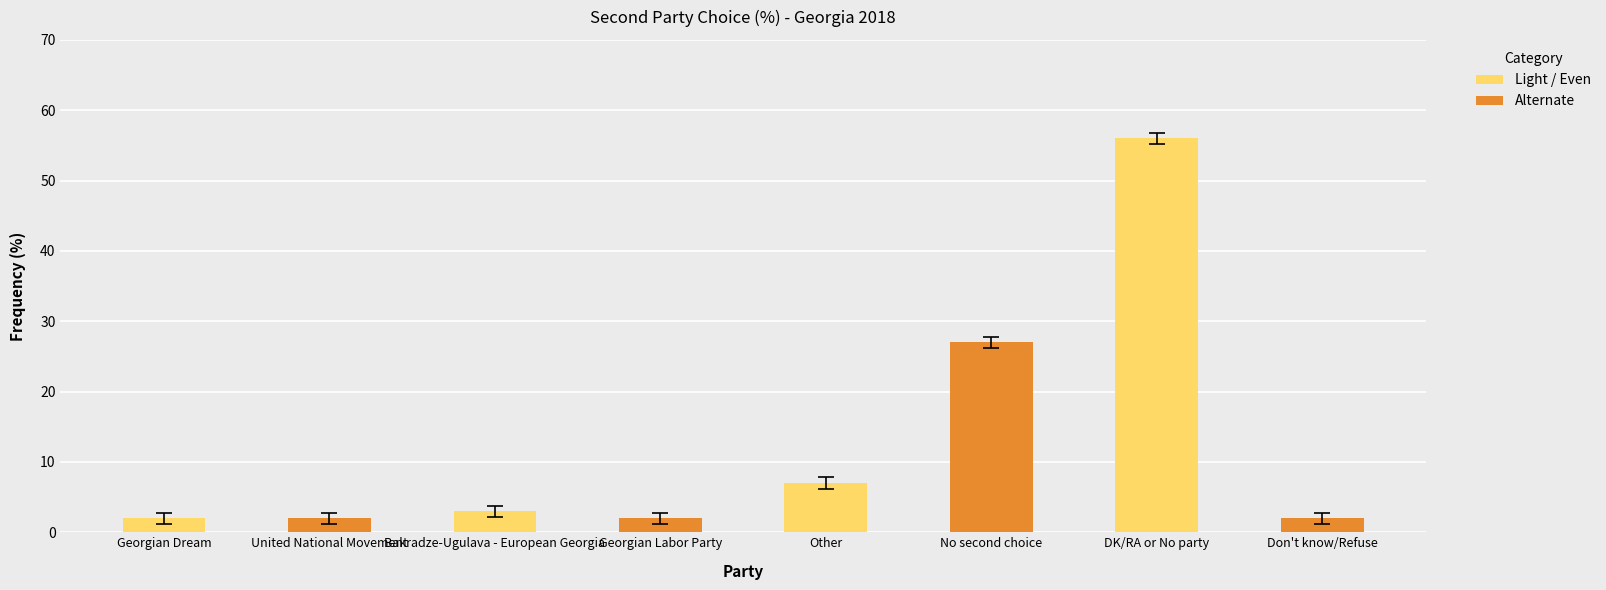

Which has a higher value, Georgian Labor Party or Other?

Other